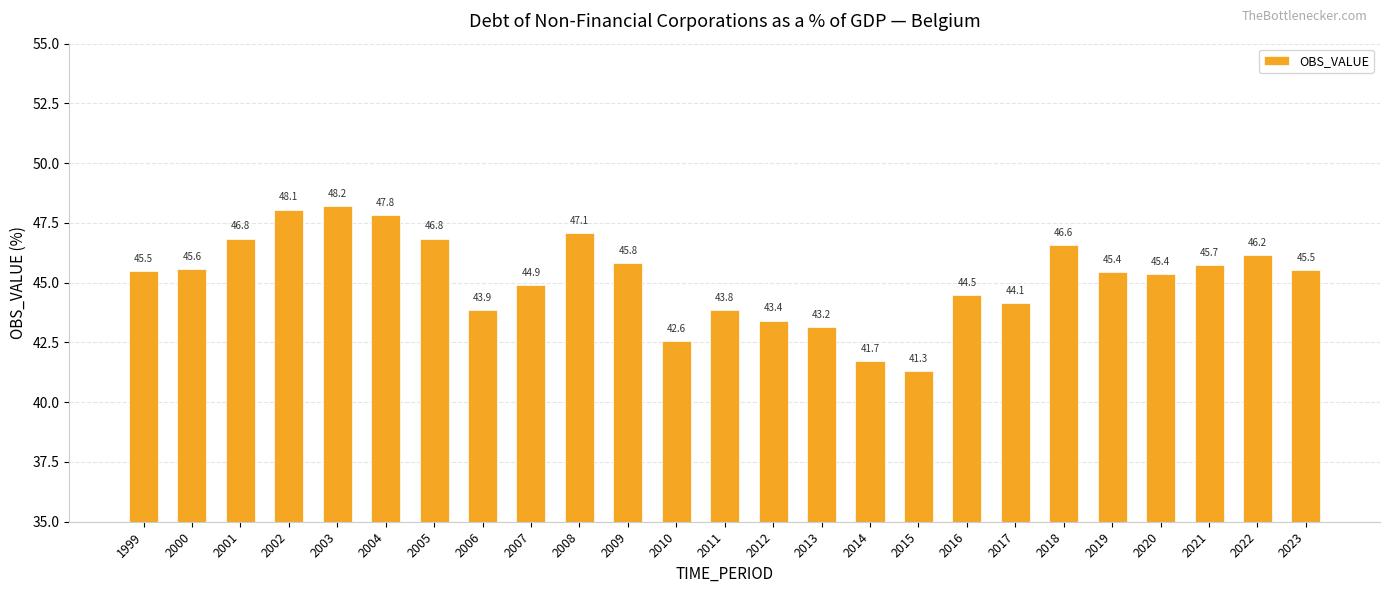

Which has a higher value, 2007 or 2017?

2007